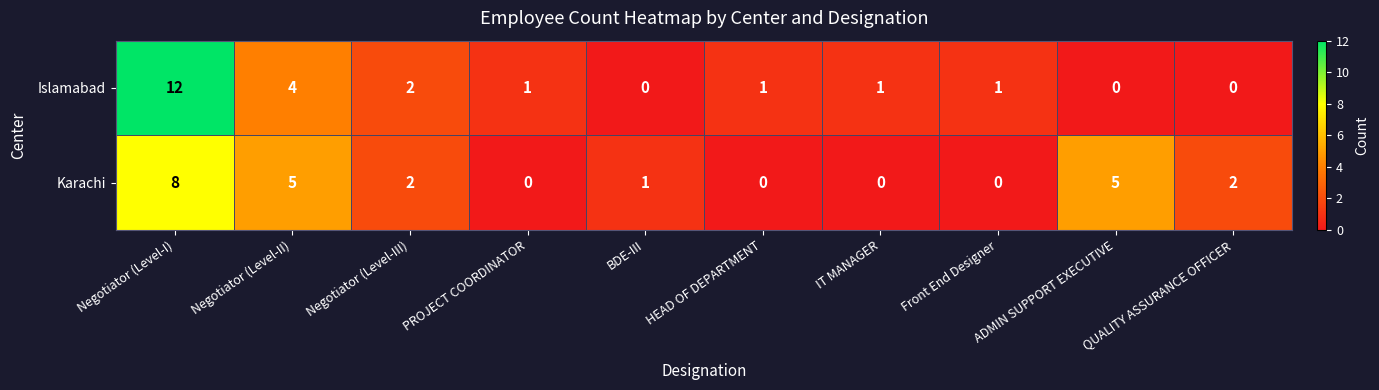

What is the total value across all series at QUALITY ASSURANCE OFFICER?

2